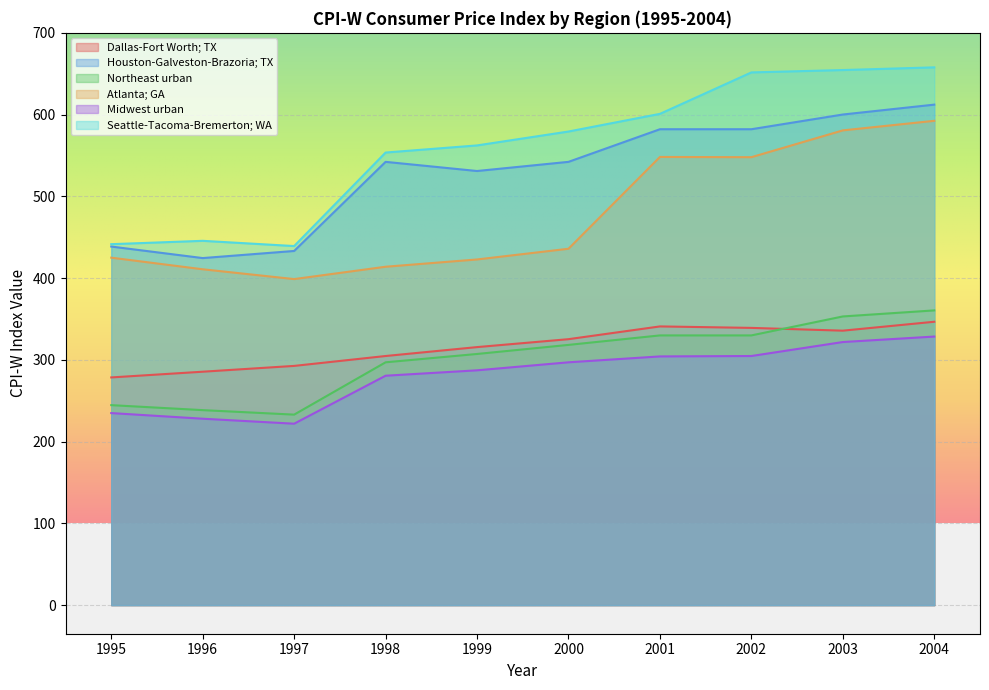

Where is Seattle-Tacoma-Bremerton; WA nearest to the value 548?

1998